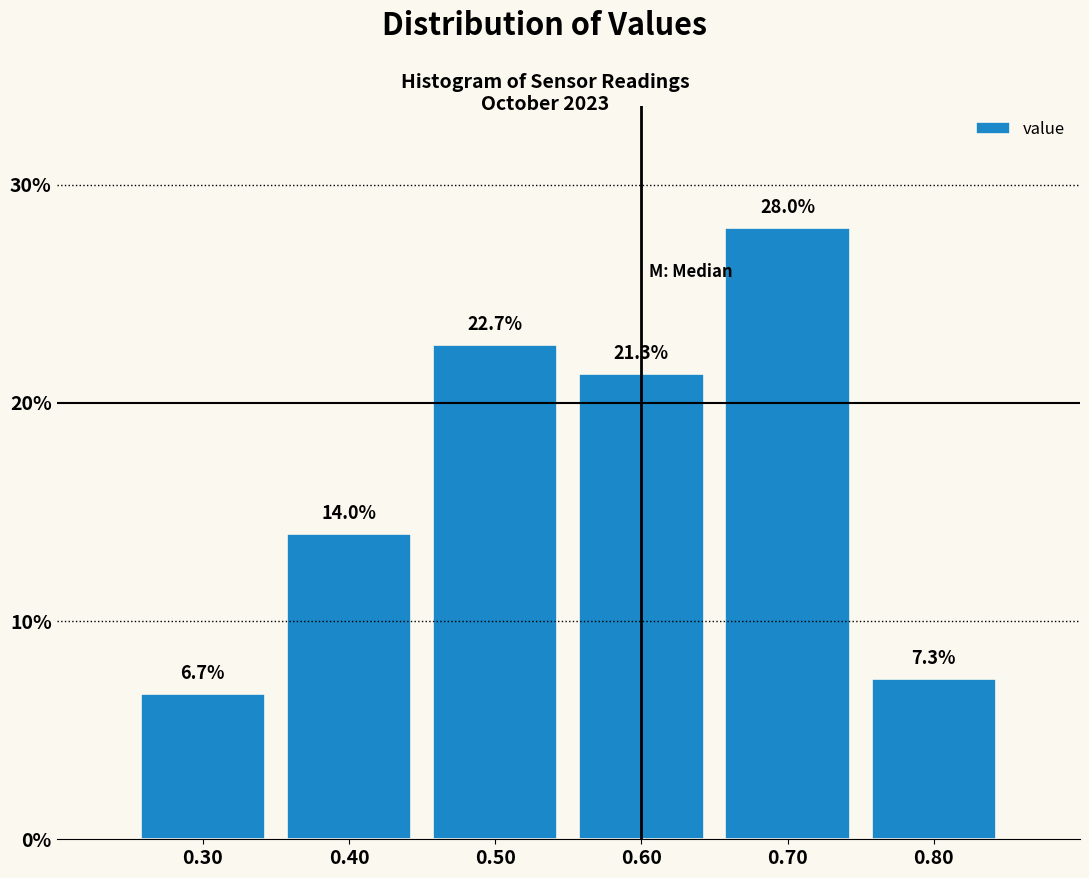

How tall is the bar that spans 0.65 to 0.75 on the x-axis?

28.0